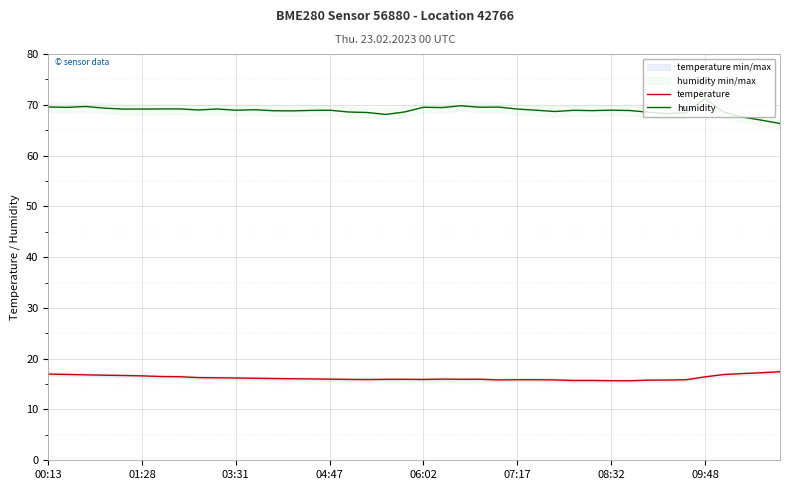

What is the difference between the highest and lowest values at 32?

52.8